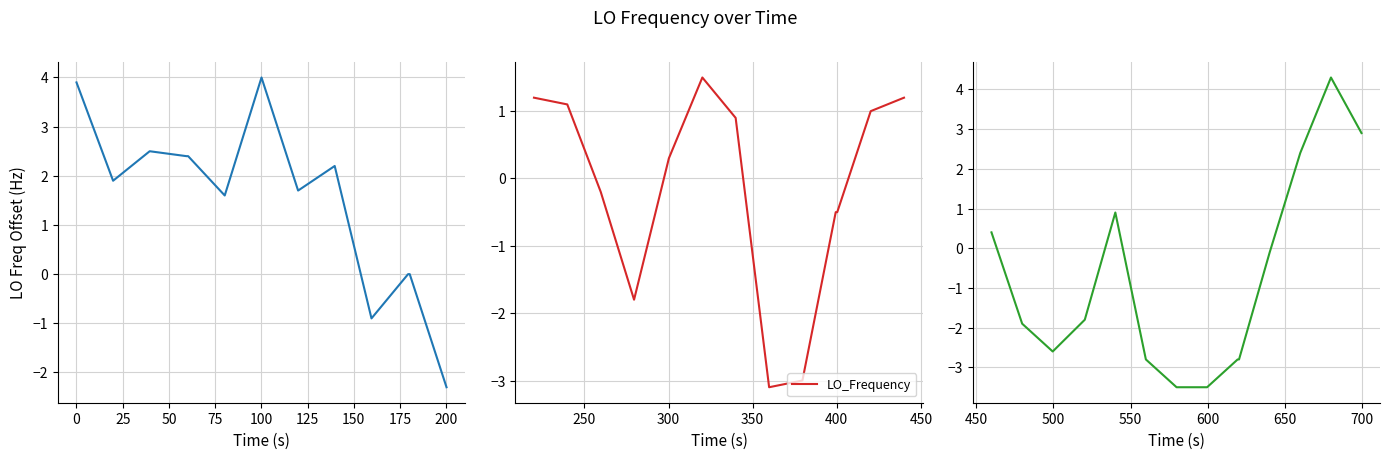

Does the chart display data point markers on the line(s)?

No